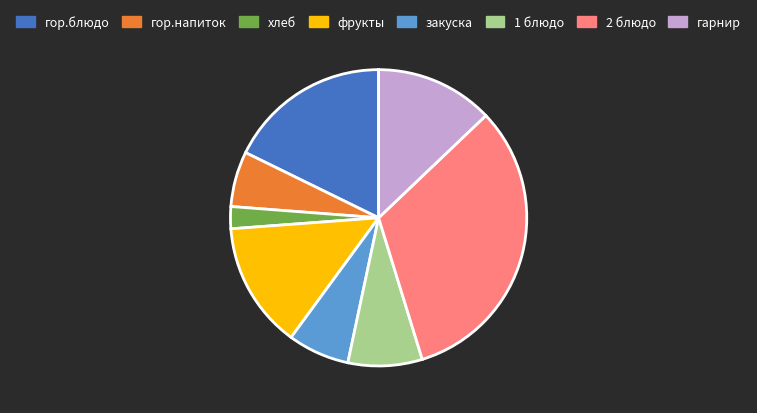

Which category has the biggest portion of the pie?

2 блюдо